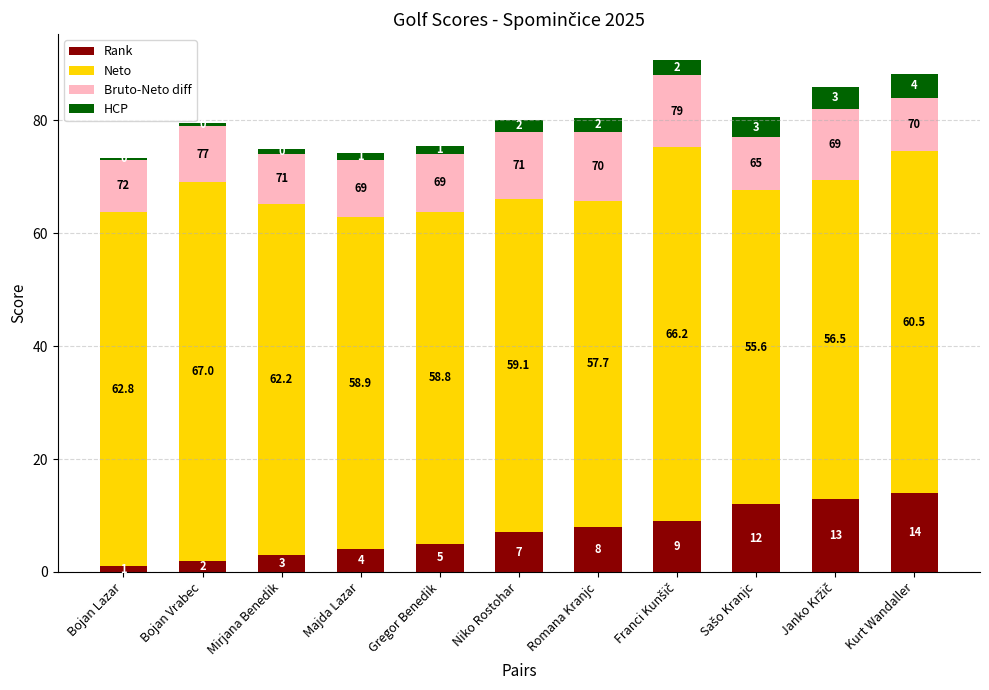

Is it true that Rank equals 4.0 at Majda Lazar?

True